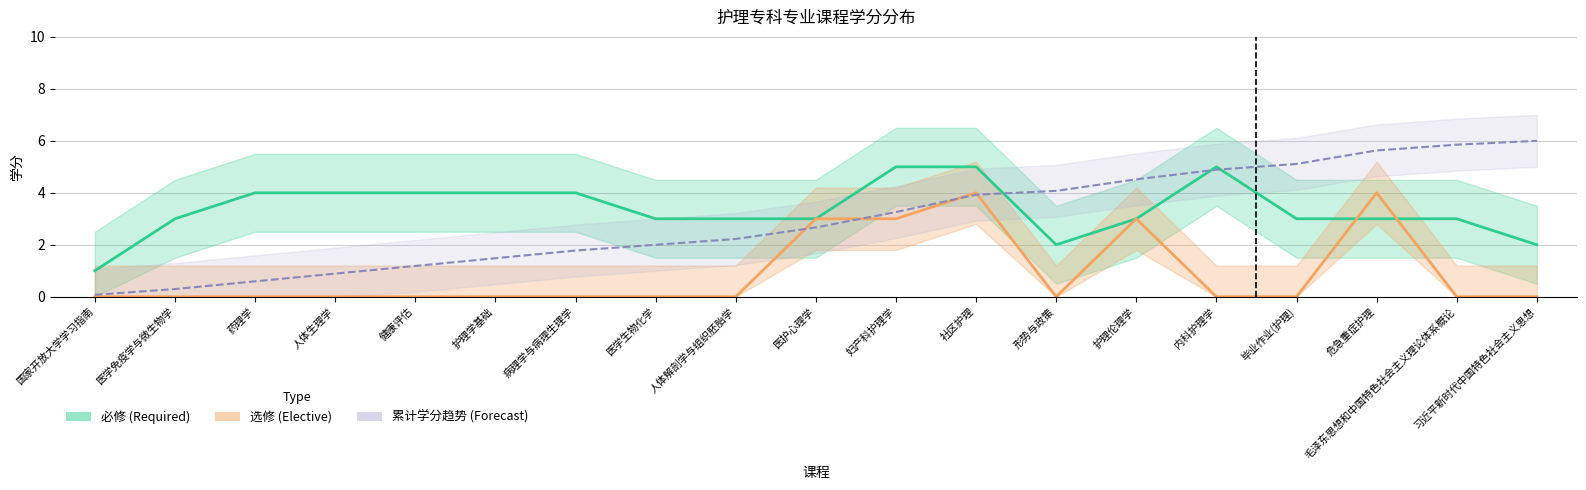

What is the minimum value for 必修 (Required)?

1